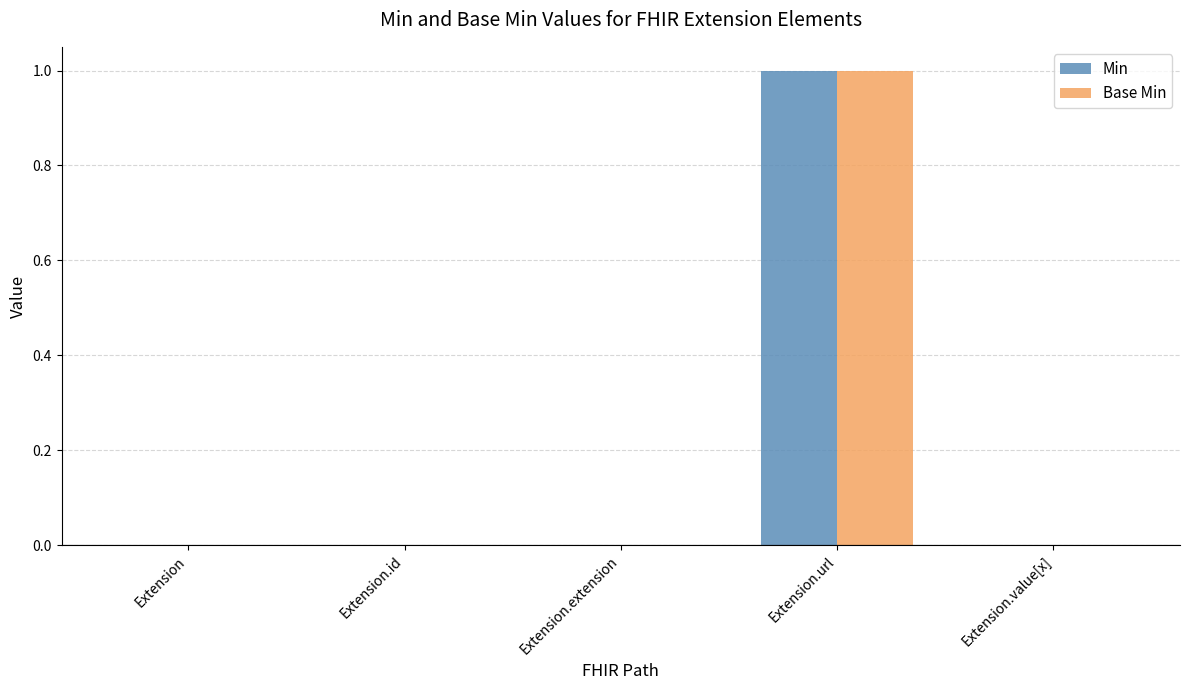

The value of Min at Extension is 0. True or false?

True